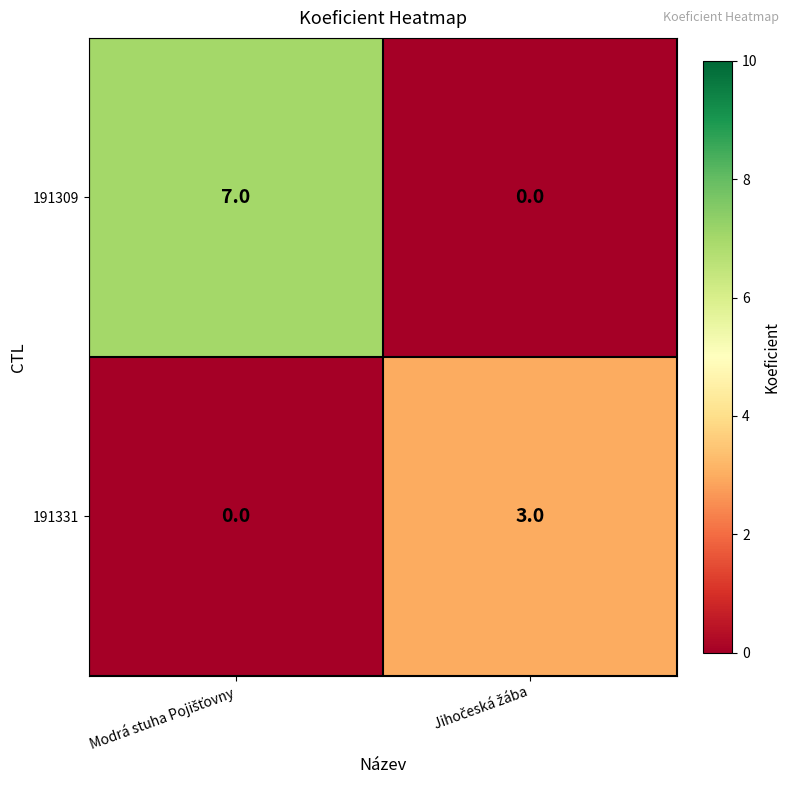

Which series has the widest spread of values?

191309